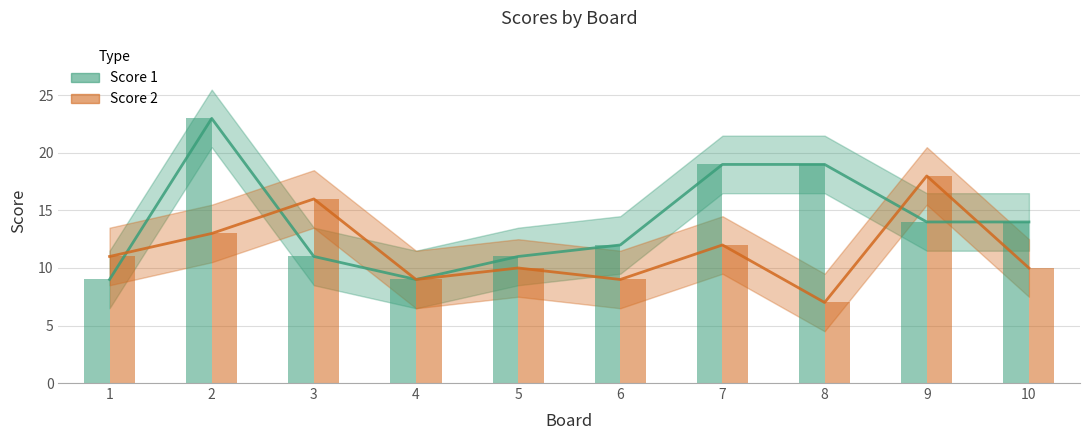

How many groups of bars are there?

10